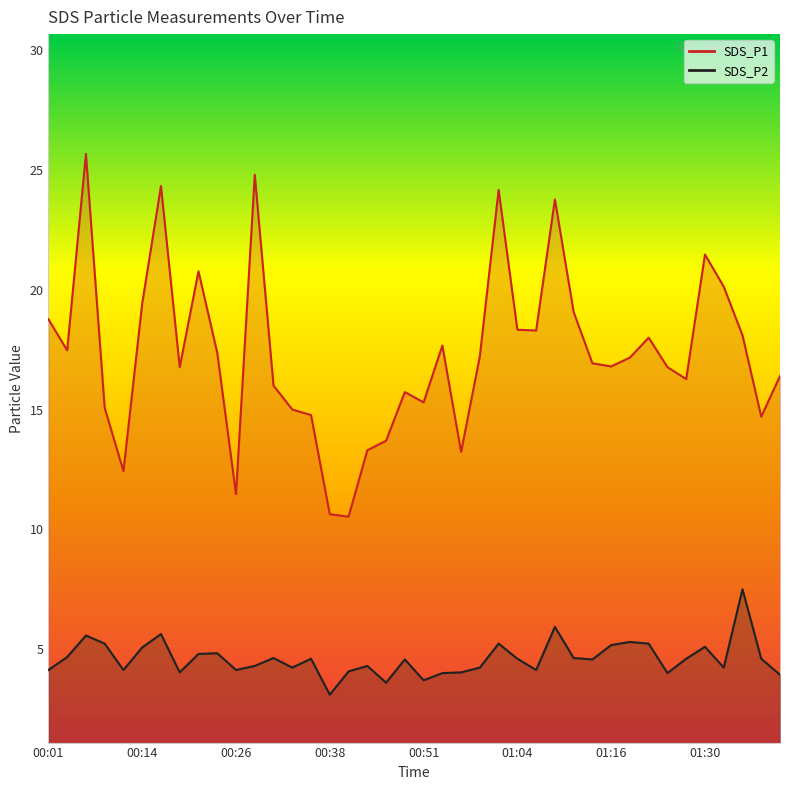

How many lines are shown in the chart?

2